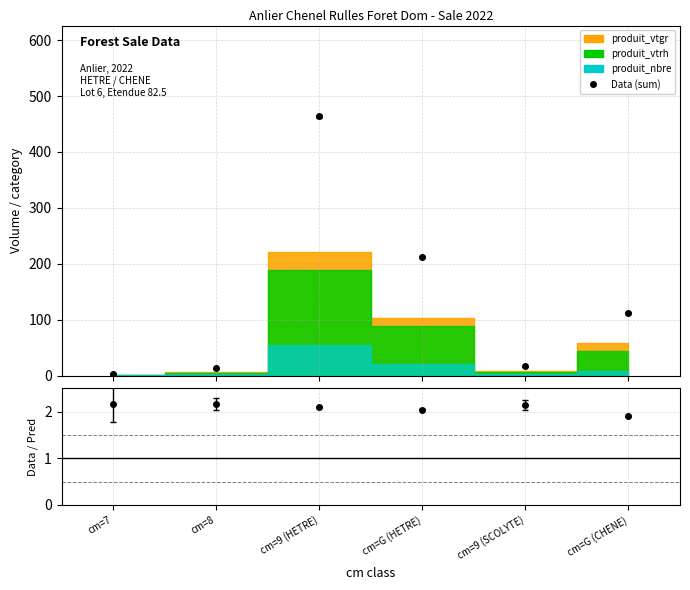

At which label does produit_vtgr first exceed 112?

cm=9 (HETRE)